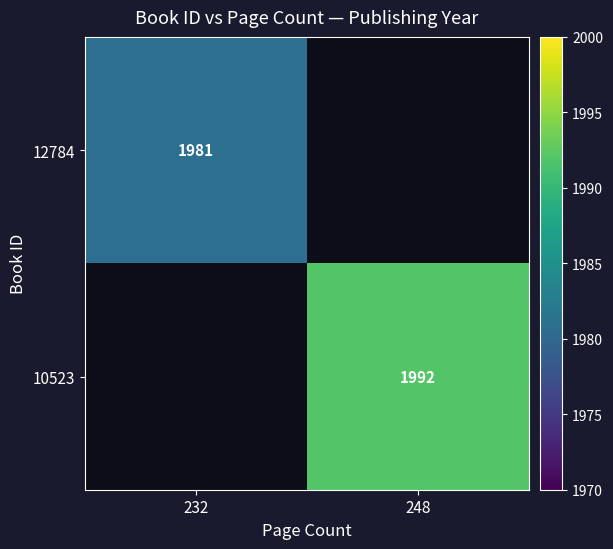

Is the value of 10523 at 248 greater than the value of 12784 at 232?

Yes